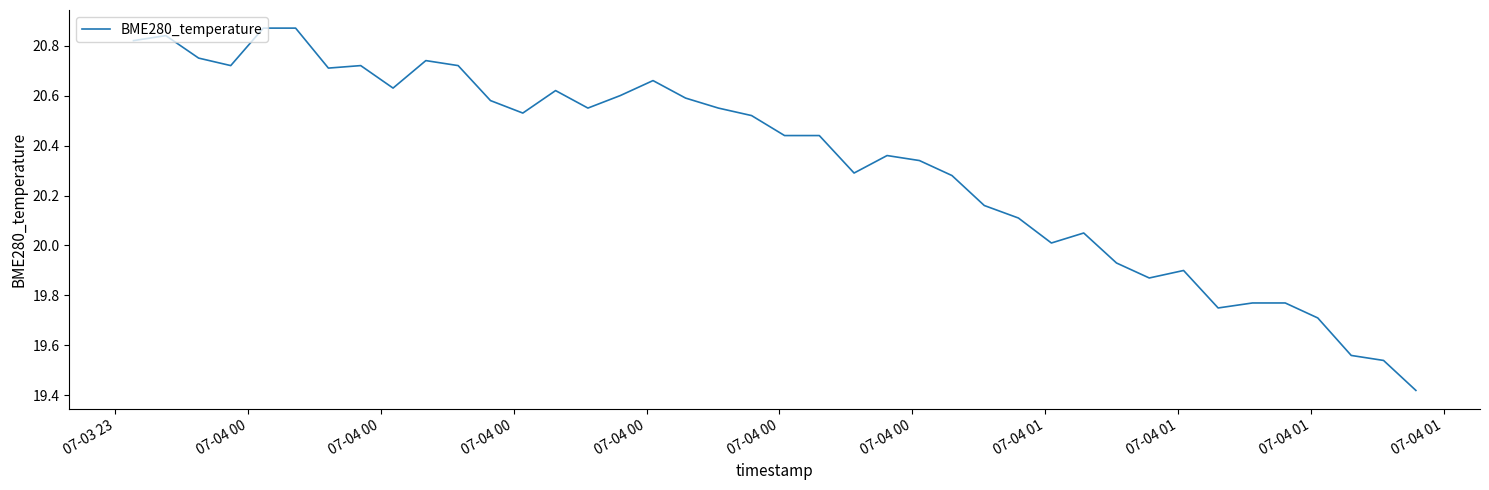

How many series are shown in this chart?

1